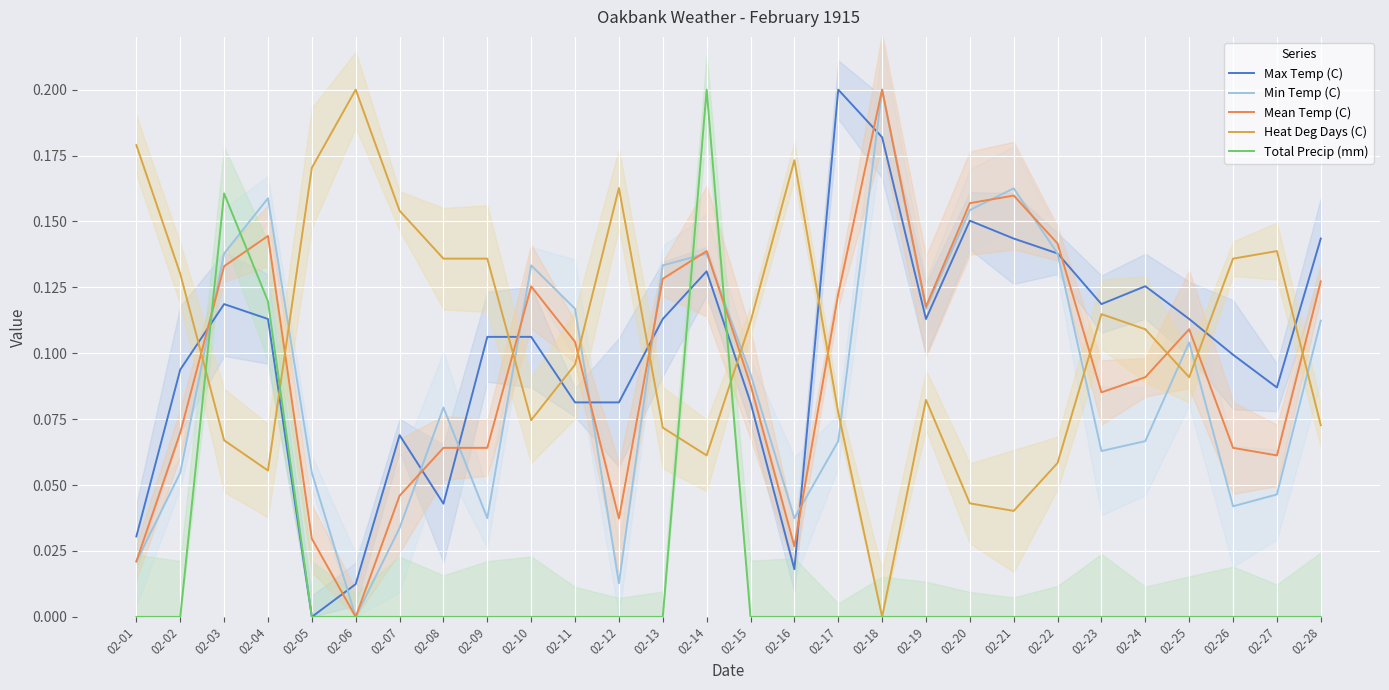

What is the value of the Heat Deg Days (C) point at the 9th from the left?

0.1